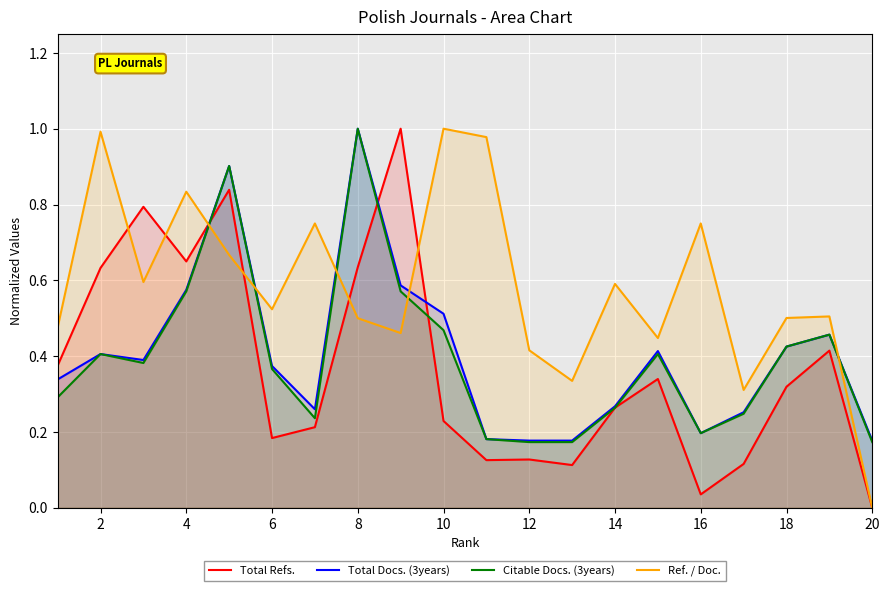

True or false: Ref. / Doc. and Citable Docs. (3years) cross at least once.

True